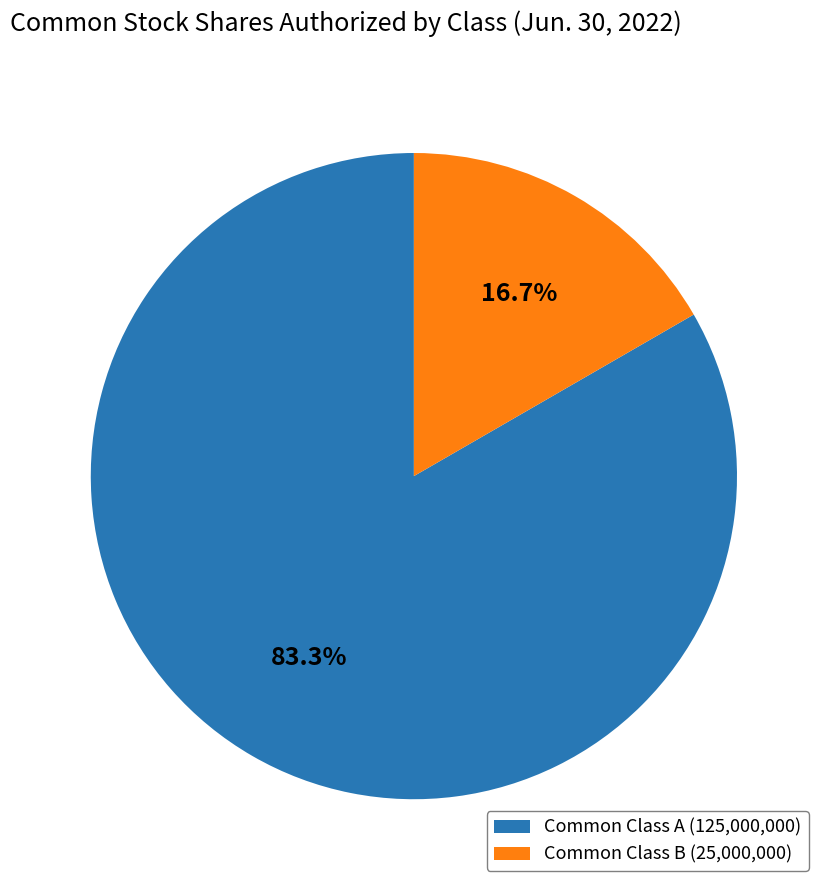

How much of the chart is everything except Common Class B (25,000,000)?

83.3%